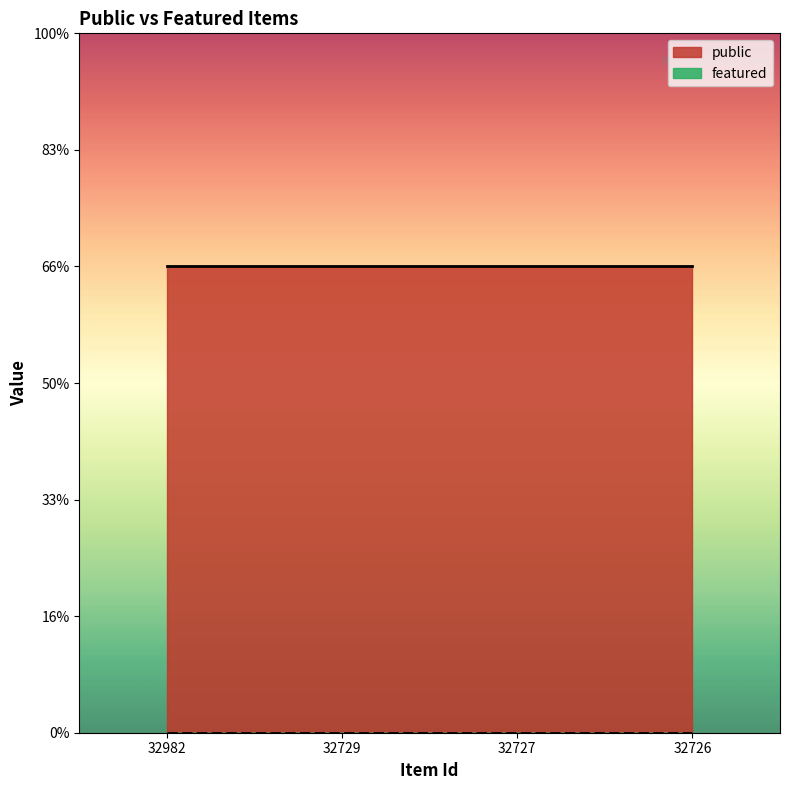

How many categories are shown in the chart?

4